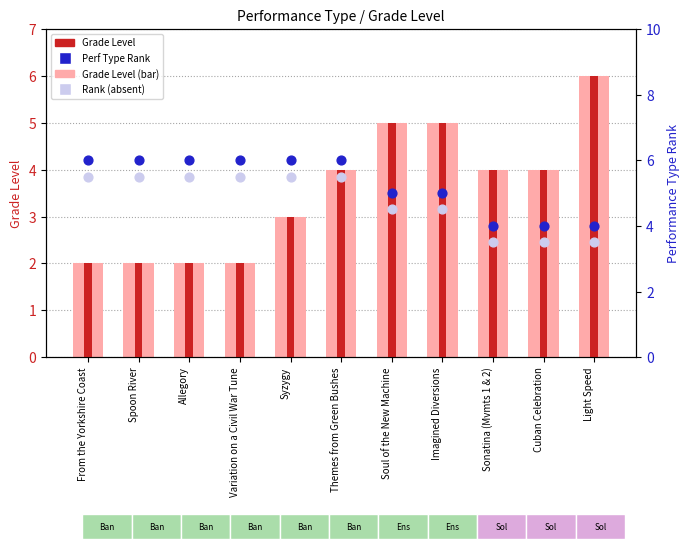

At how many categories does at least one series exceed 3?

11